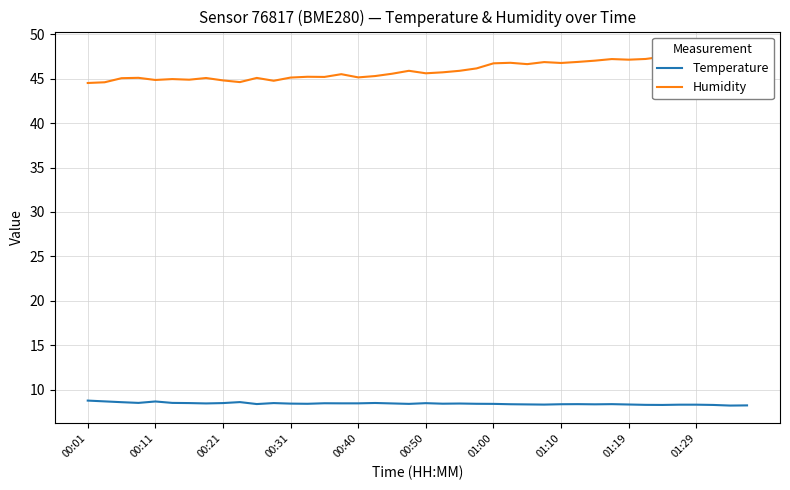

Rank the series by their average value, from lowest to highest.

Temperature, Humidity